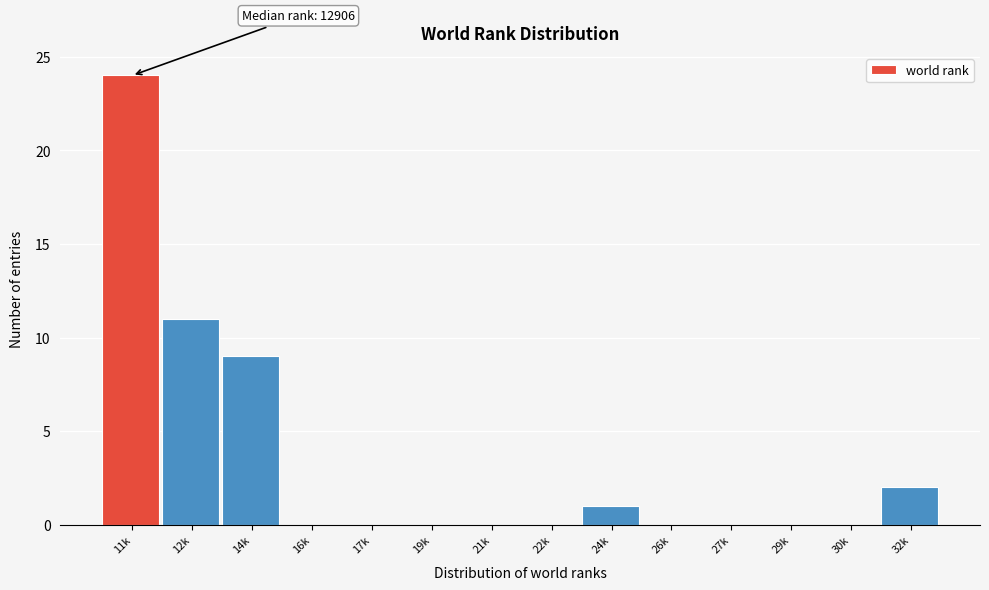

Reading left to right, extract all data points from this chart.

11k=24	12k=11	14k=9	16k=0	17k=0	19k=0	21k=0	22k=0	24k=1	26k=0	27k=0	29k=0	30k=0	32k=2